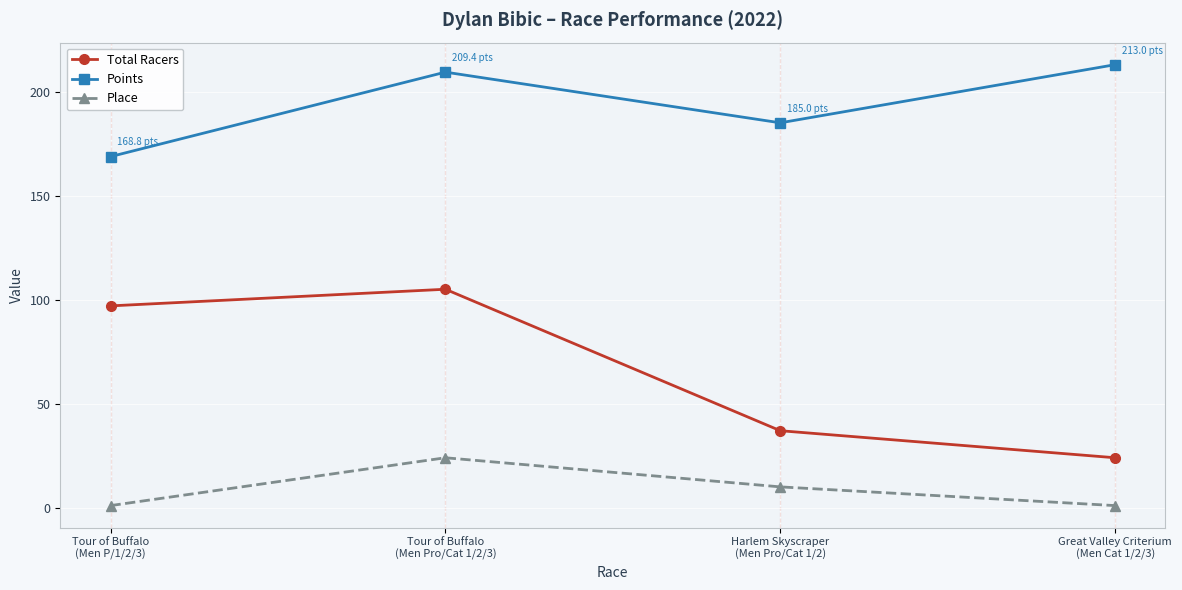

What position from the right is Great Valley Criterium
(Men Cat 1/2/3)?

1